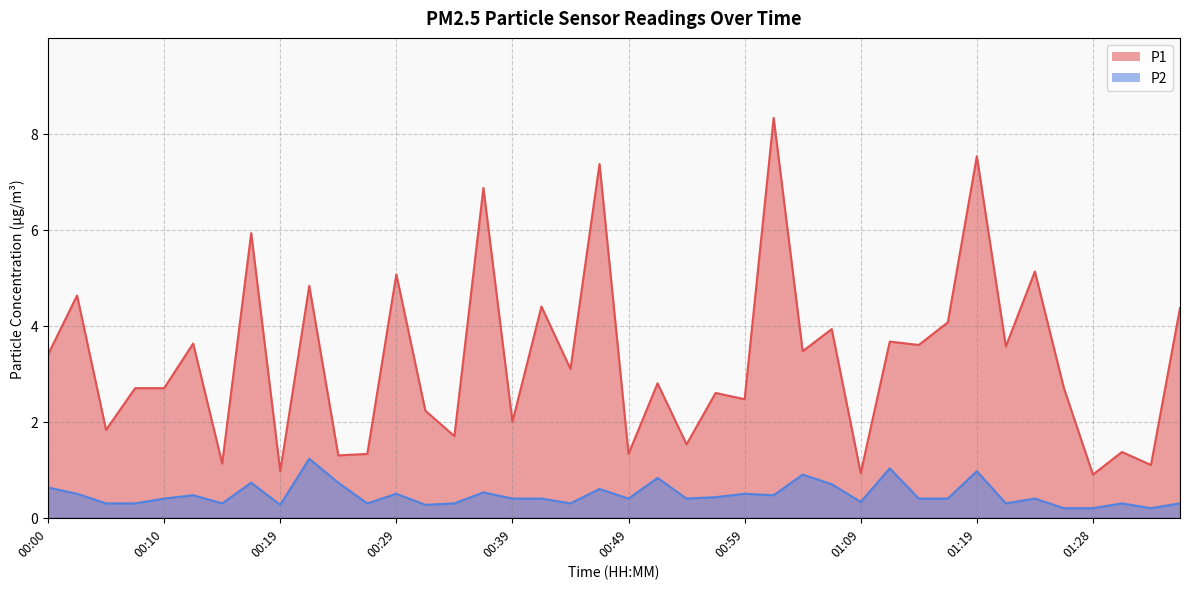

The P1 series shows 4.6 at 00:02. True or false?

True